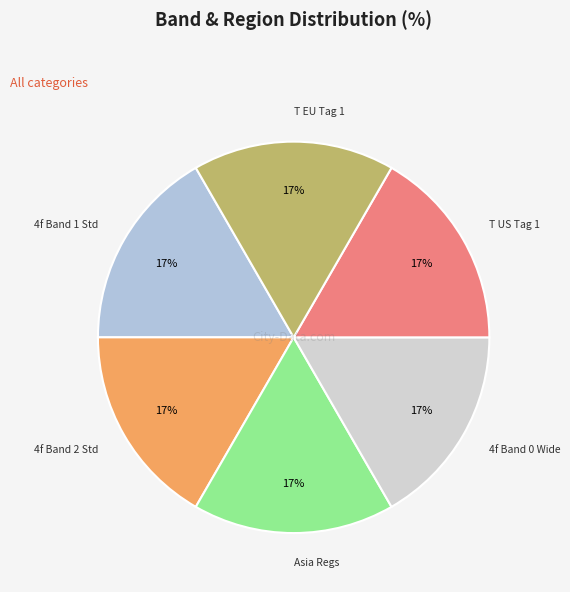

Does Asia Regs account for over 50% of the chart?

No